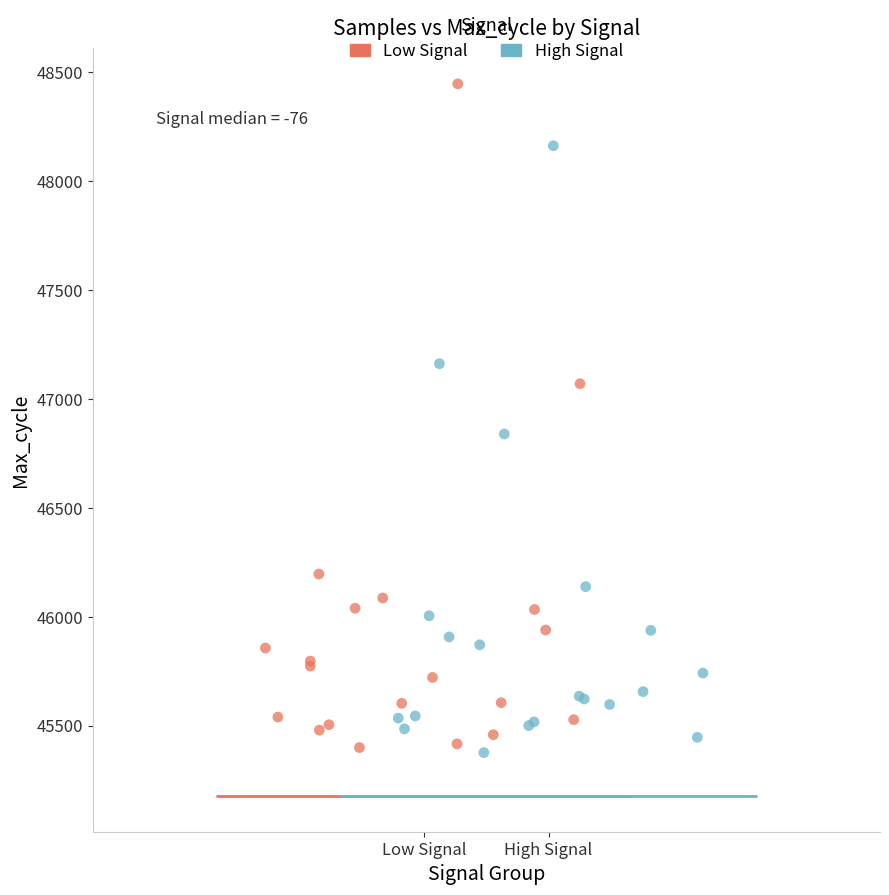

Which series has the widest spread of Y values?

Low Signal